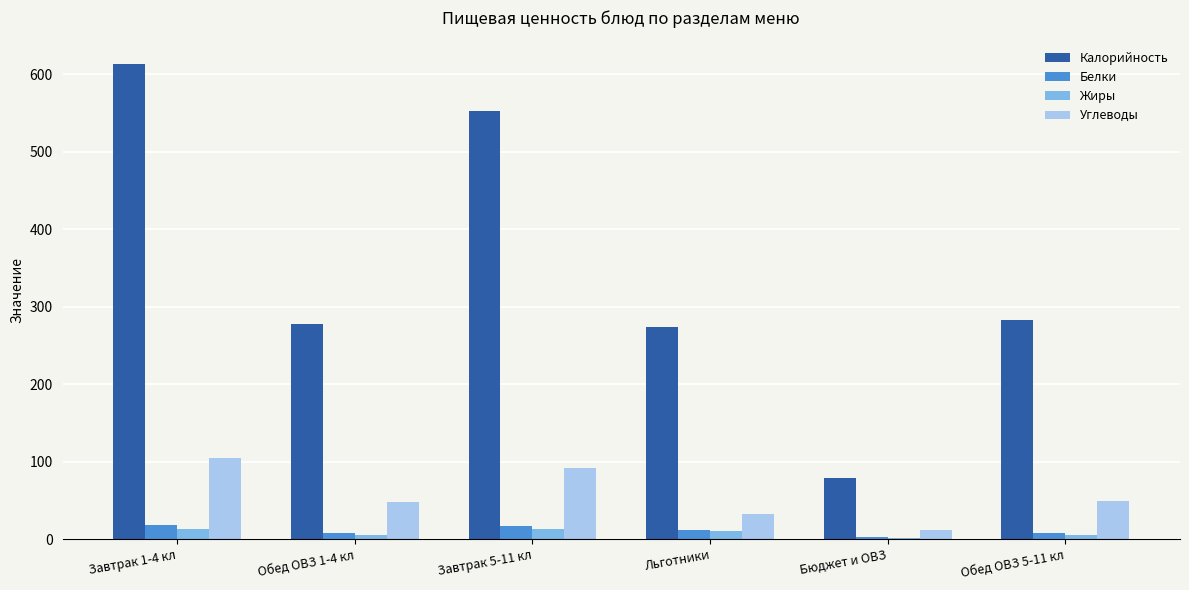

Which series has the largest total across all categories?

Калорийность